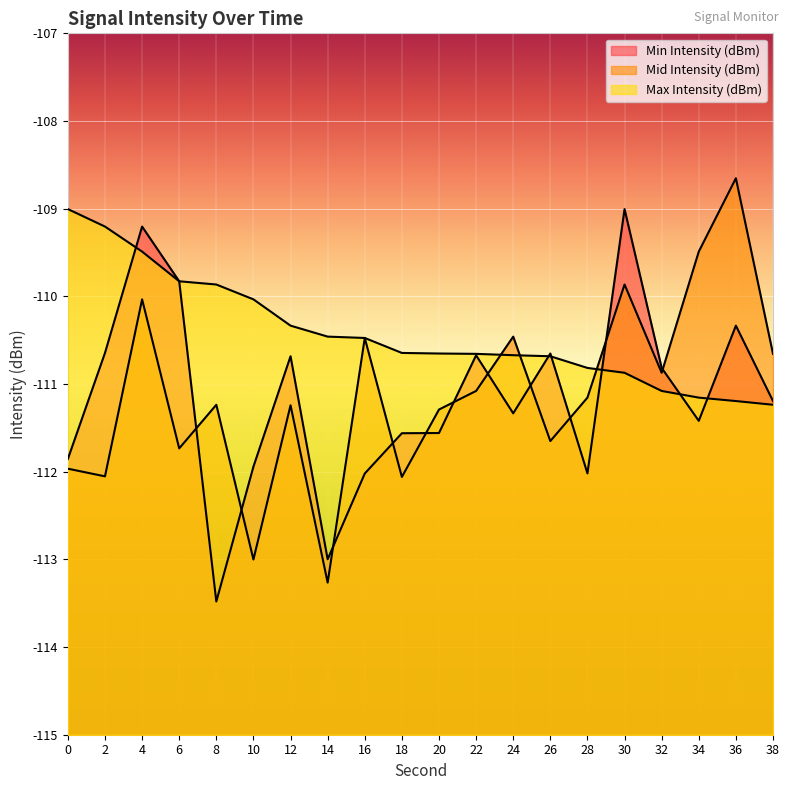

After their last crossing, which series has the higher values: Max Intensity (dBm) or Min Intensity (dBm)?

Min Intensity (dBm)